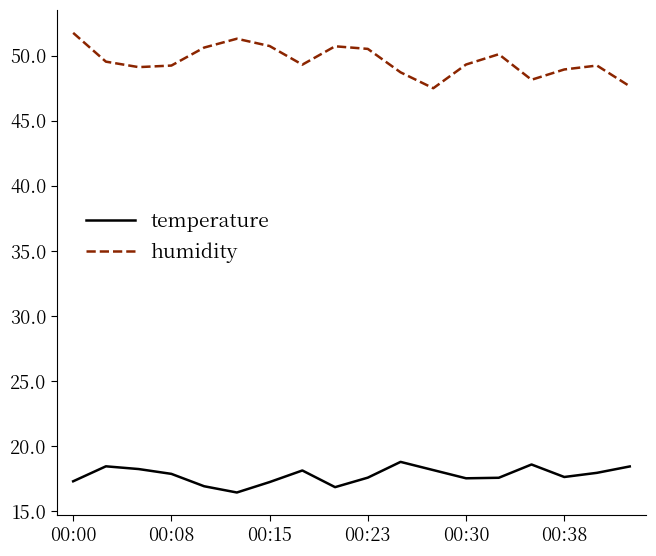

Which series has the widest spread of values?

humidity